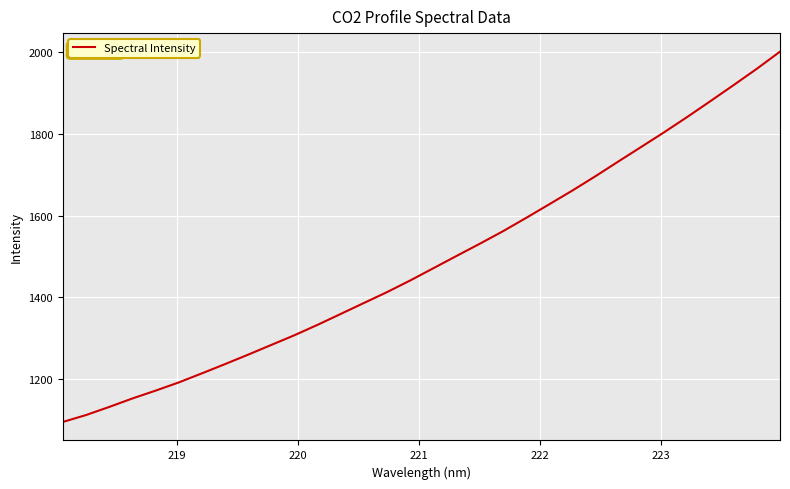

What is the difference between the maximum and minimum values?

906.8